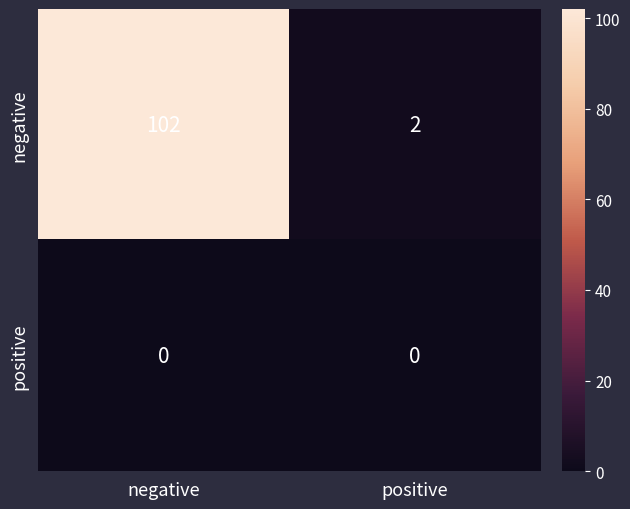

Between negative and positive, which series saw the biggest shift?

negative